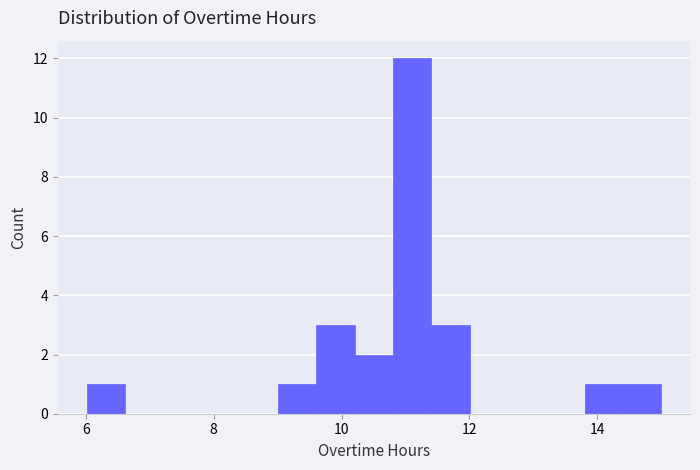

Around what value on the x-axis is the tallest bar? Give the approximate position of its centre, as read against the axis.

11.2